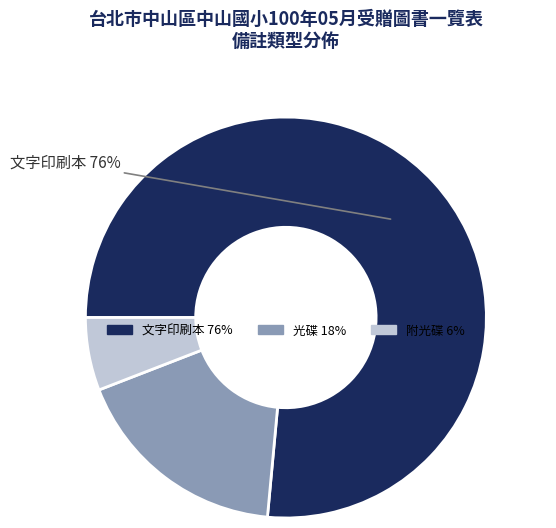

The 附光碟 slice represents 15% of the pie. True or false?

False